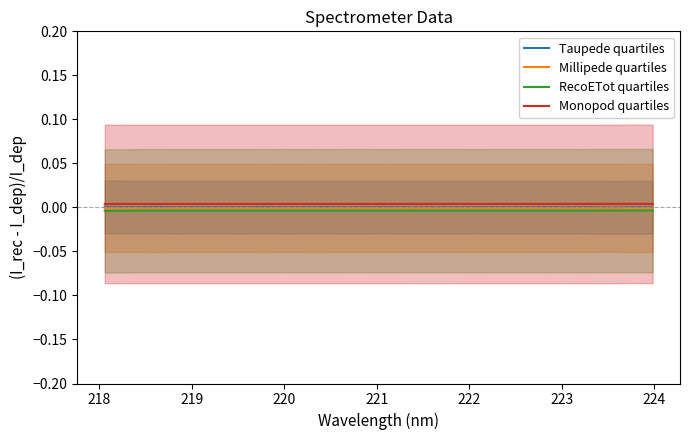

How many interior local peaks does the Millipede quartiles series have?

10